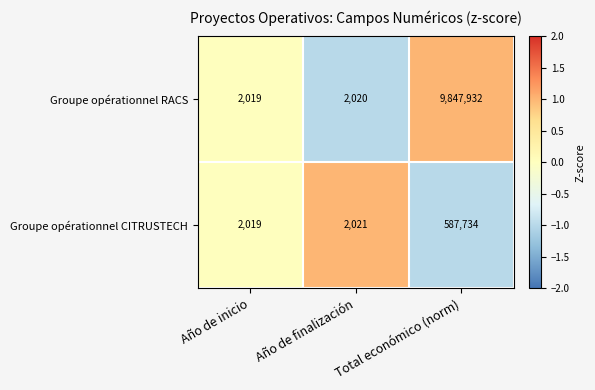

Which label corresponds to the smallest value in the chart?

Año de inicio